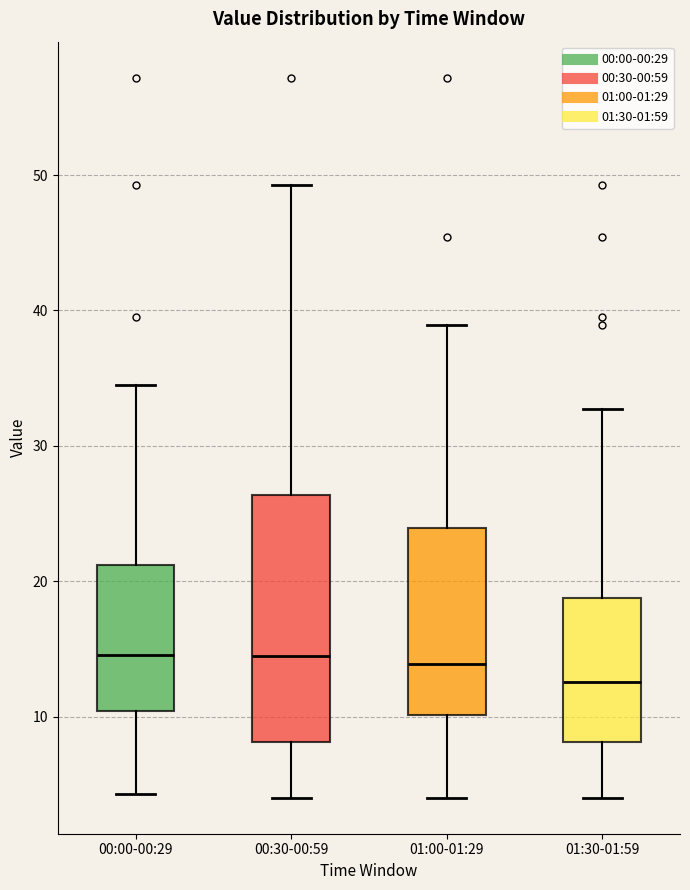

Reading left to right, transcribe this box plot: for each box, give where its median line is, the range the box spans, and where its two whiskers end, as read against the y-axis. The values are not printed on the chart, so give them approximately, as read against the axis.

00:00-00:29: median 15, box 10 to 21, whiskers 4 to 35
00:30-00:59: median 15, box 8 to 26, whiskers 4 to 49
01:00-01:29: median 14, box 10 to 24, whiskers 4 to 39
01:30-01:59: median 13, box 8 to 19, whiskers 4 to 33